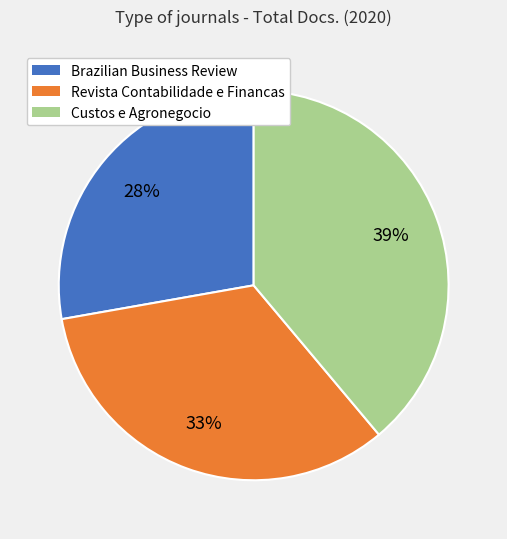

To the nearest percent, what percentage of the pie is Custos e Agronegocio?

39%